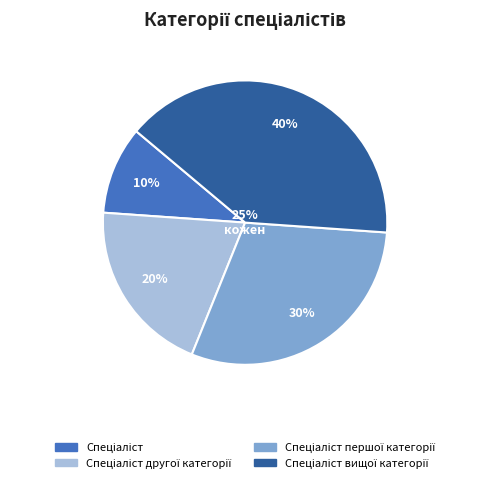

Count the number of slices in the pie.

4